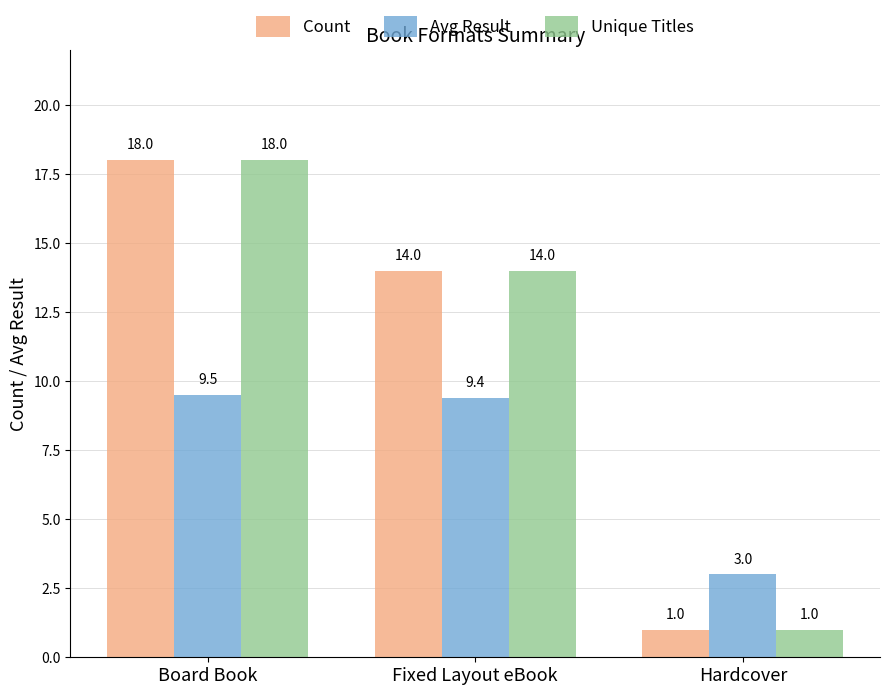

At which label does Count reach its minimum?

Hardcover